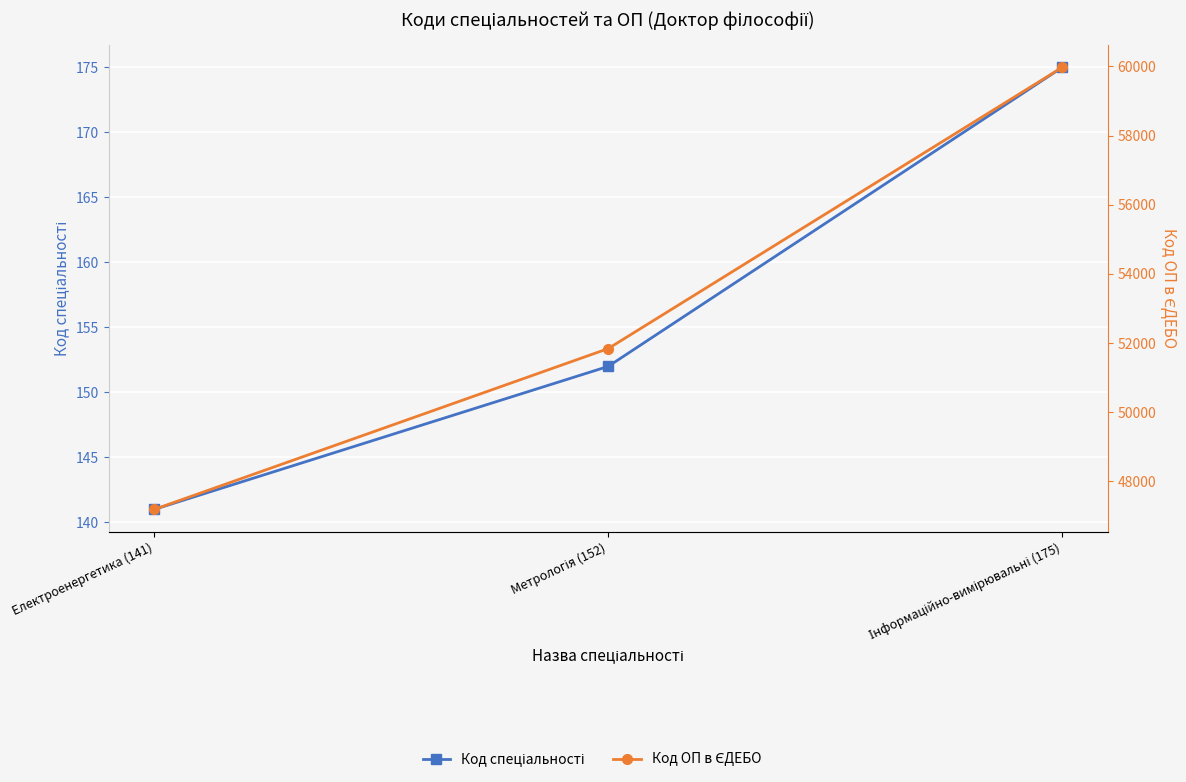

How many values in the Код ОП в ЄДЕБО series are below 51837?

1